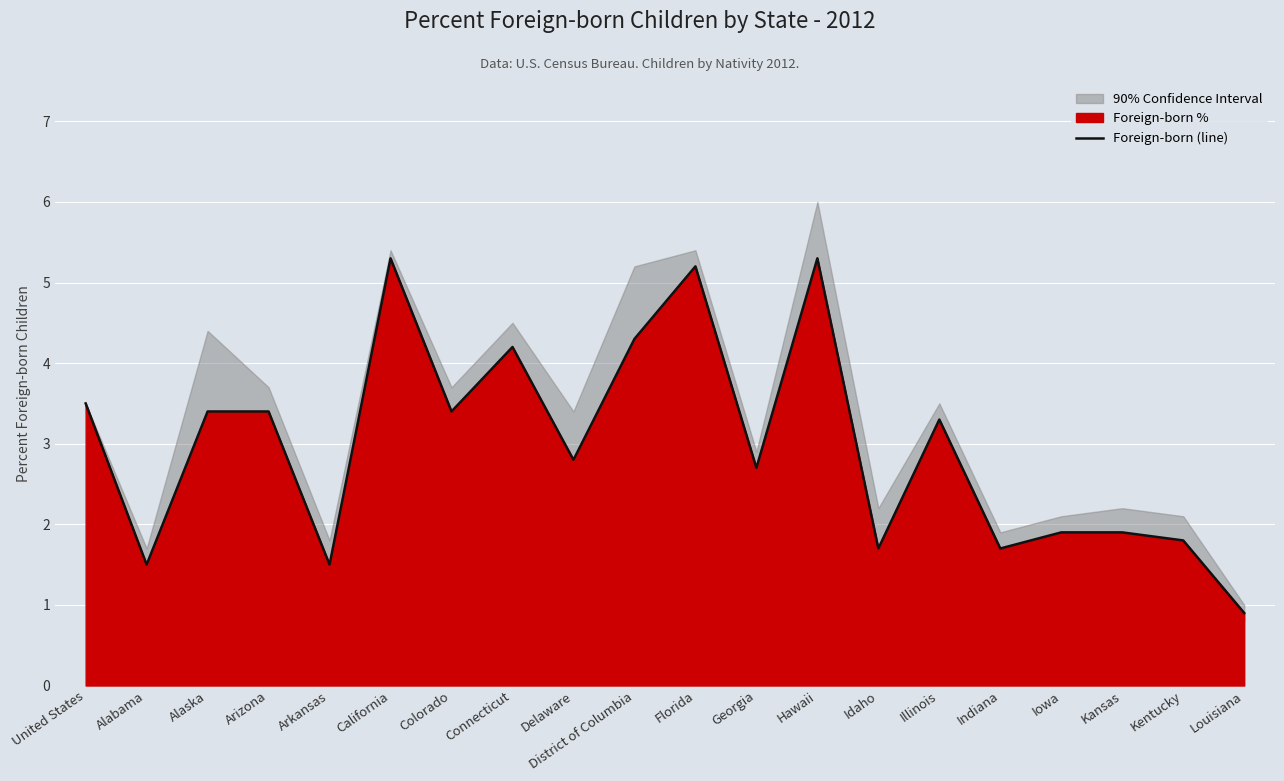

Reading left to right, transcribe all the data shown in this chart.

United States=3.5	Alabama=1.5	Alaska=3.4	Arizona=3.4	Arkansas=1.5	California=5.3	Colorado=3.4	Connecticut=4.2	Delaware=2.8	District of Columbia=4.3	Florida=5.2	Georgia=2.7	Hawaii=5.3	Idaho=1.7	Illinois=3.3	Indiana=1.7	Iowa=1.9	Kansas=1.9	Kentucky=1.8	Louisiana=0.9